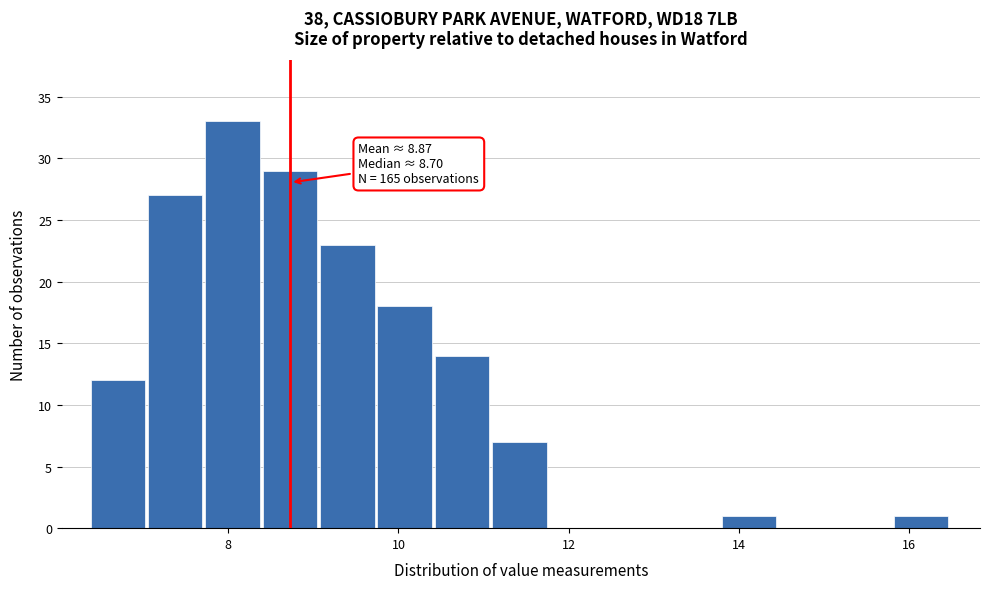

Read against the x-axis, roughly where is the centre of the tallest bar?

8.0